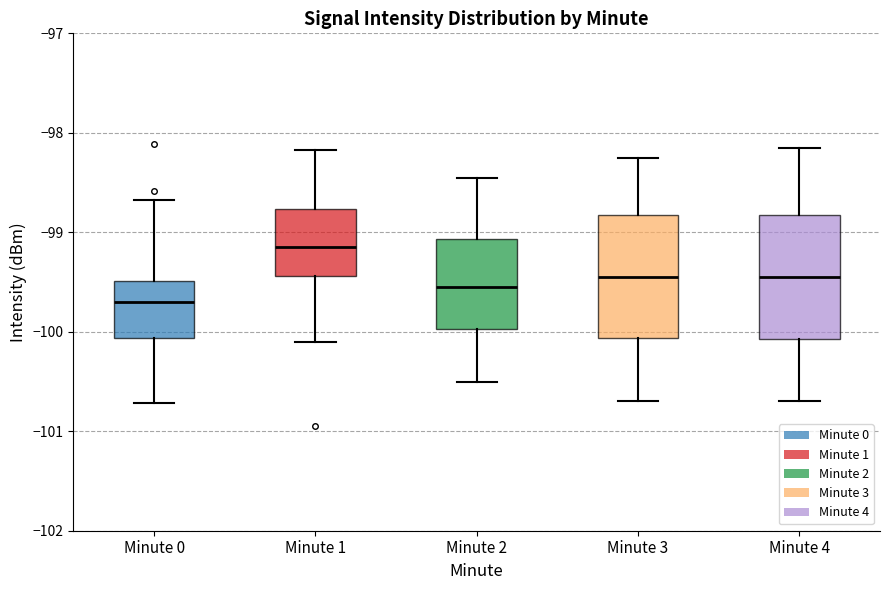

Where does the median line of the box for Minute 2 sit on the y-axis? The values are not printed on the chart, so give them approximately, as read against the axis.

-99.5